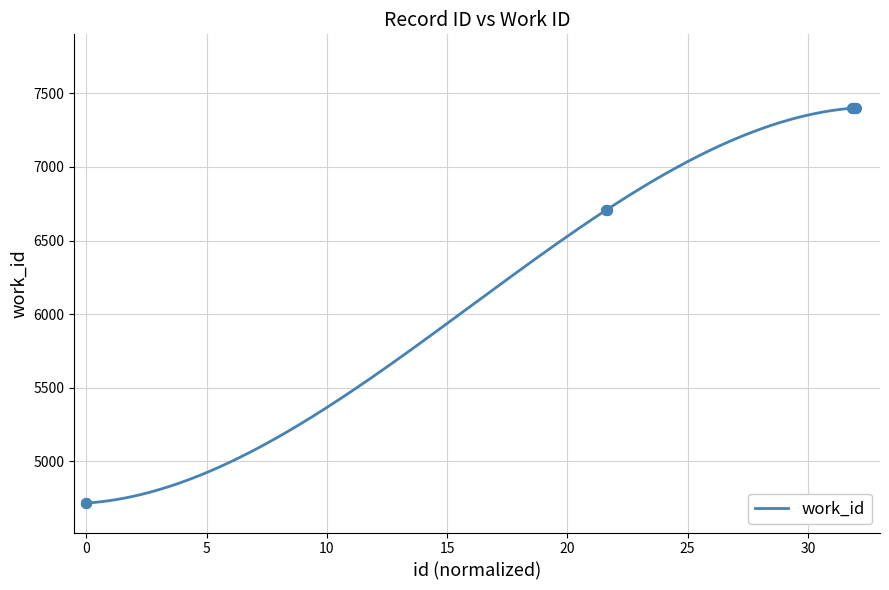

What is the ratio of the value at 20387 to the value at 12438?

1.6